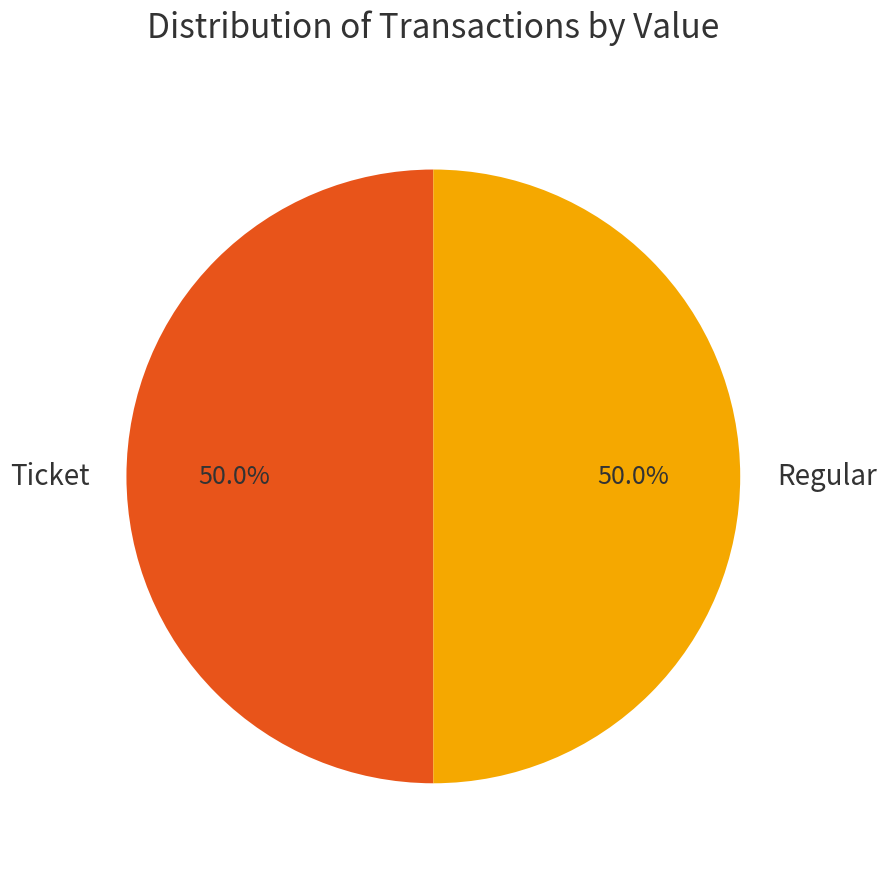

What is the ratio of the value at Ticket to the value at Regular?

1.0